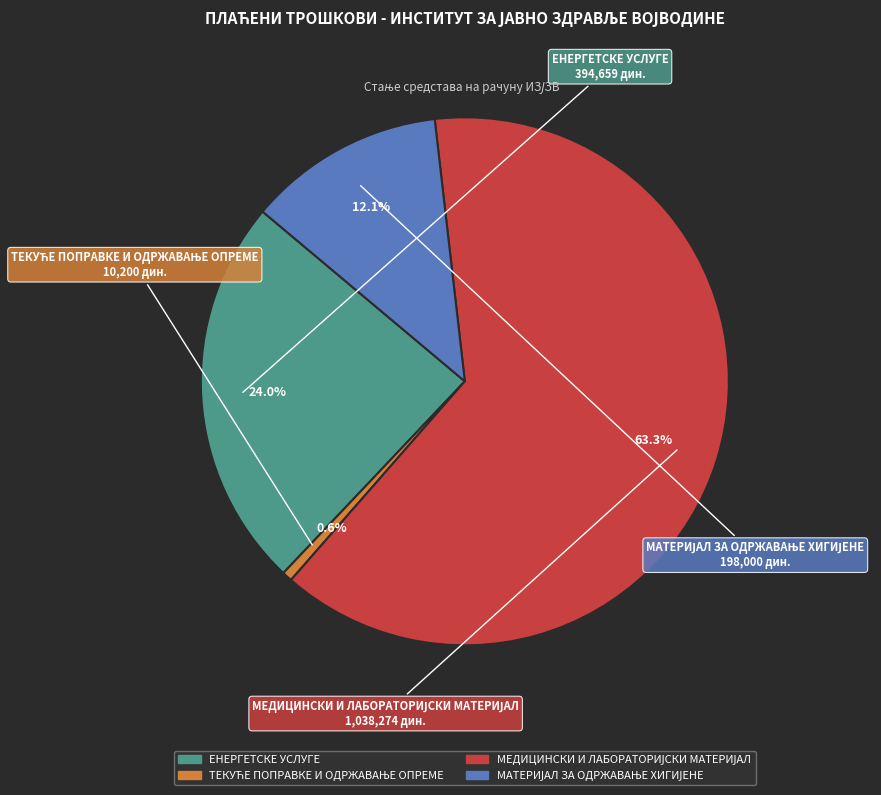

Which slice is the smallest?

ТЕКУЋЕ ПОПРАВКЕ И ОДРЖАВАЊЕ ОПРЕМЕ